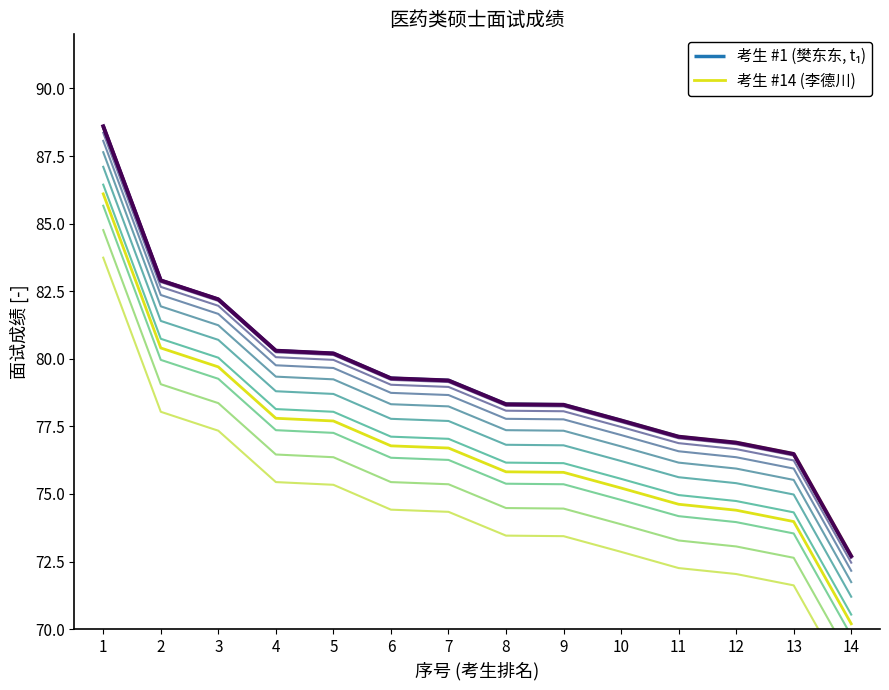

How many data points does each series have?

14